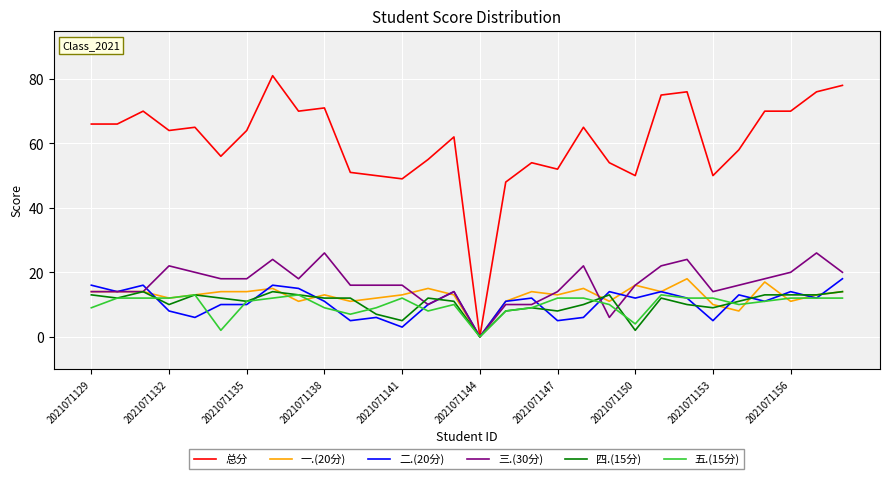

What is the maximum value shown in the chart?

81